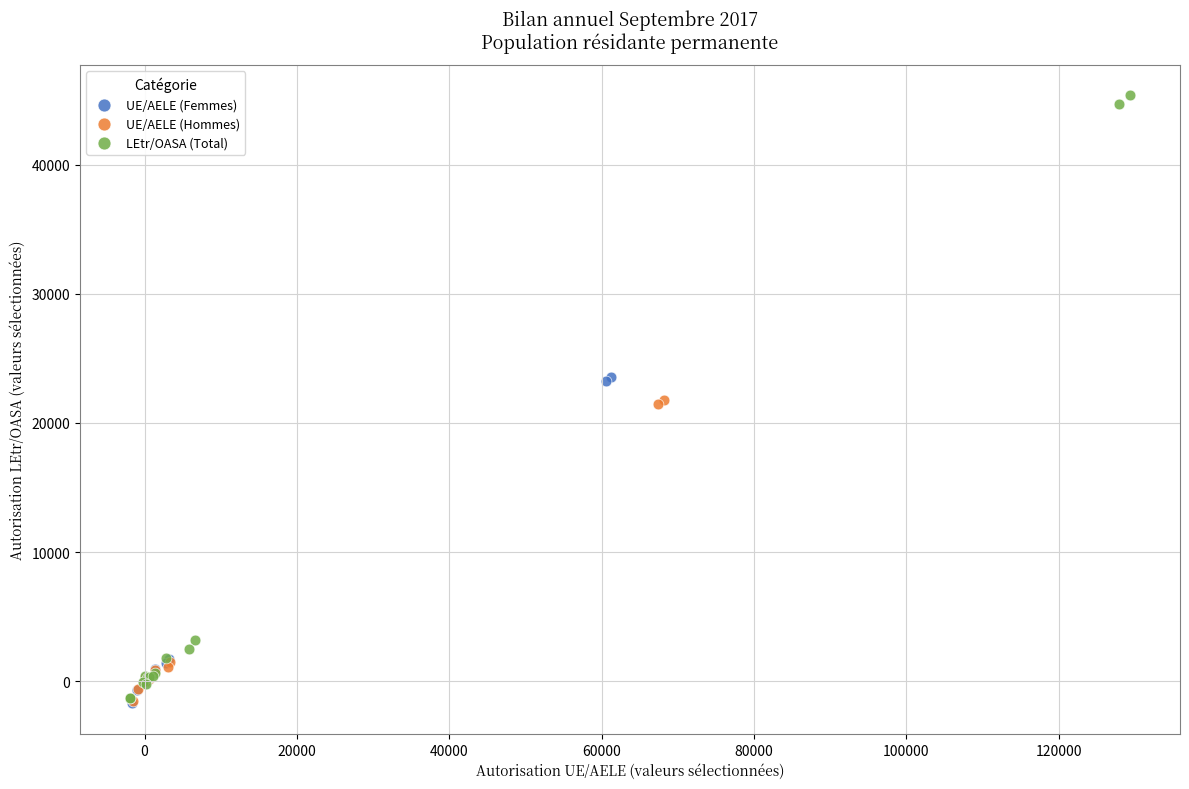

Which series reaches the maximum Y coordinate?

LEtr/OASA (Total)